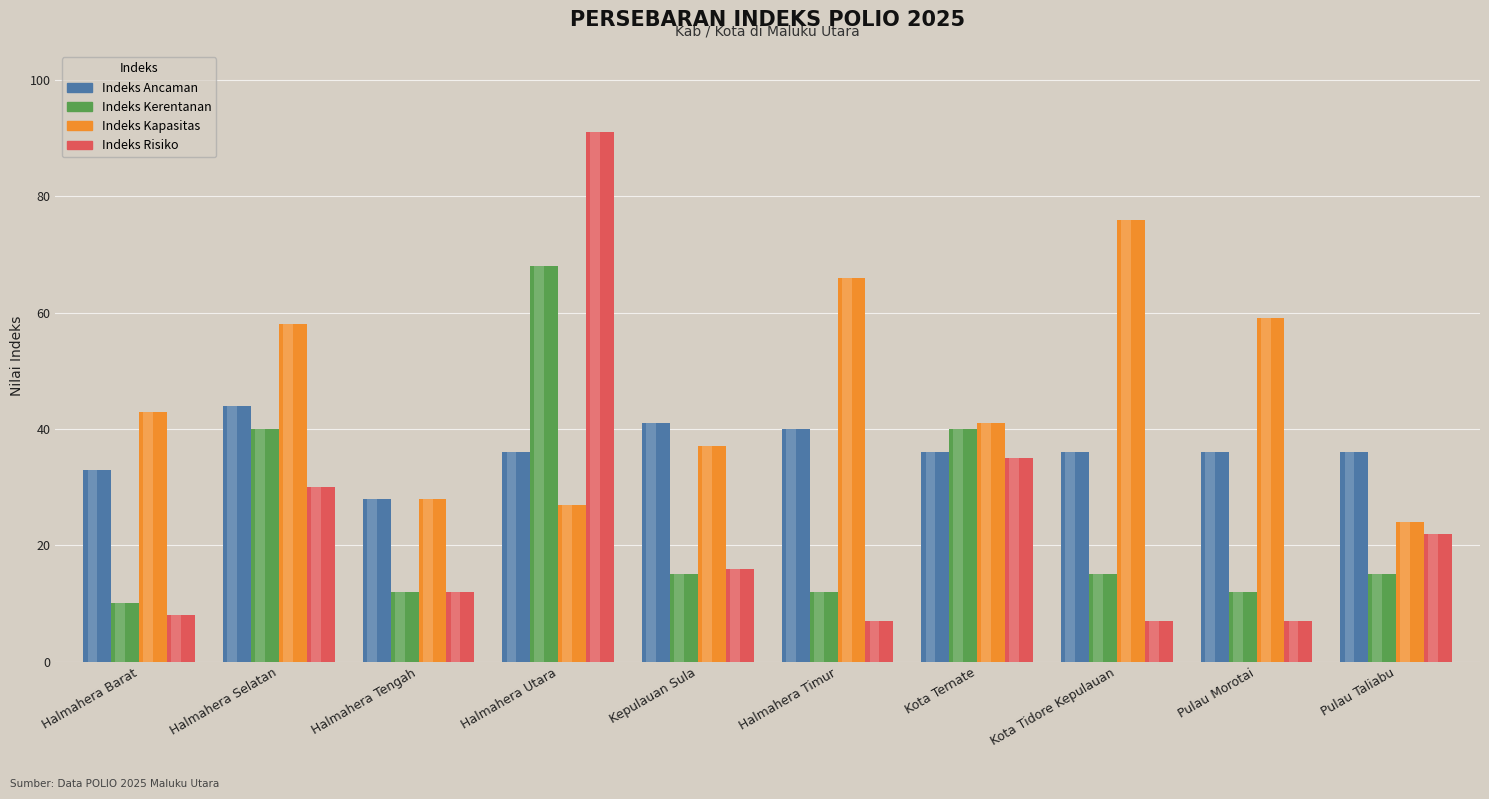

What is the spread (max minus min) of values at Halmahera Timur?

59